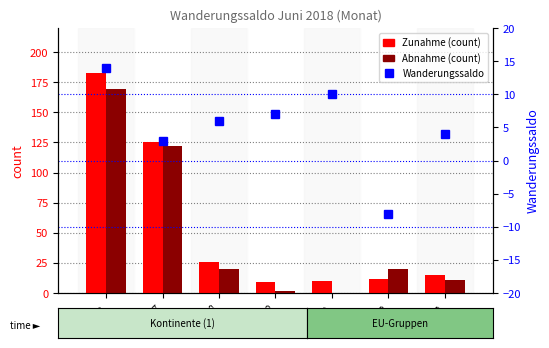

How many positive values does the Wanderungssaldo series have?

6